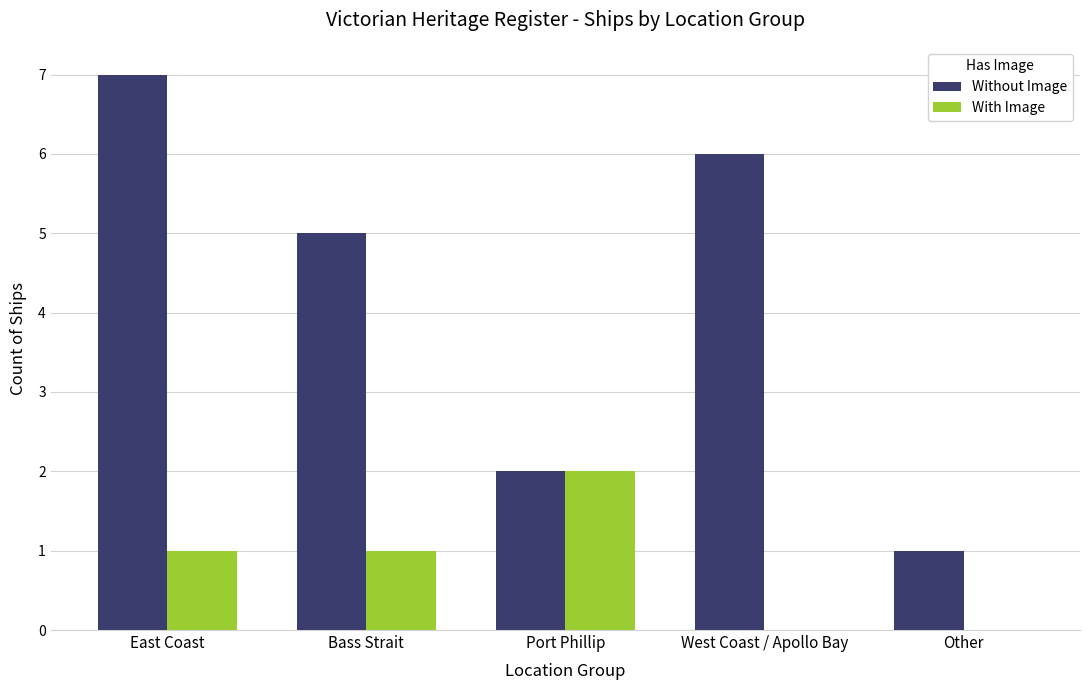

Is the value of With Image at Bass Strait greater than the value of Without Image at Bass Strait?

No